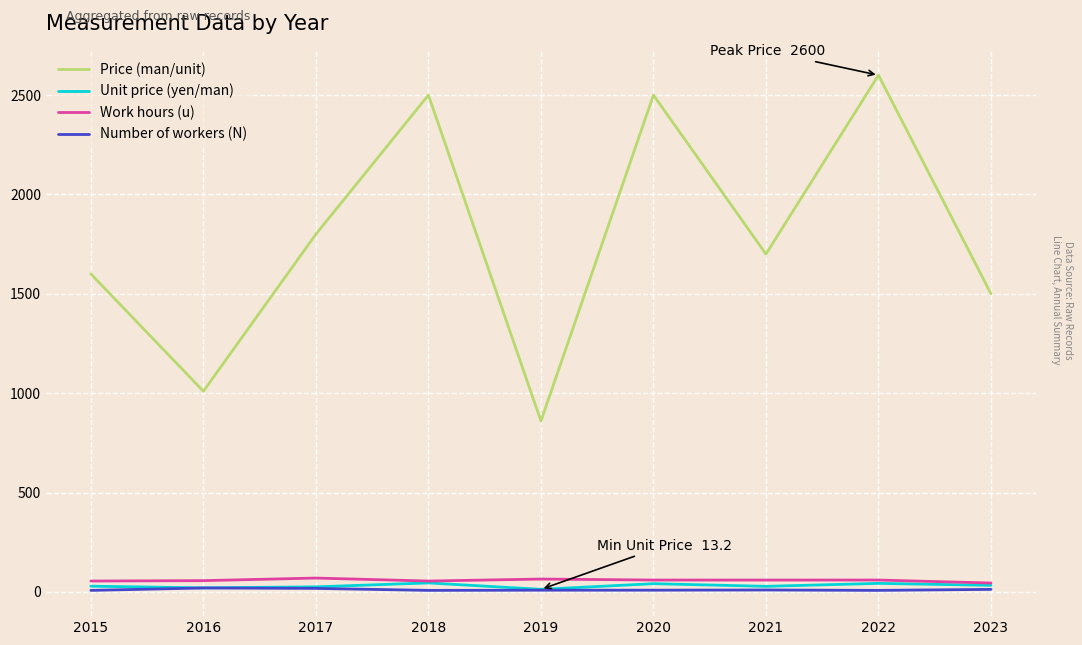

Which category has the highest value across all series?

2022